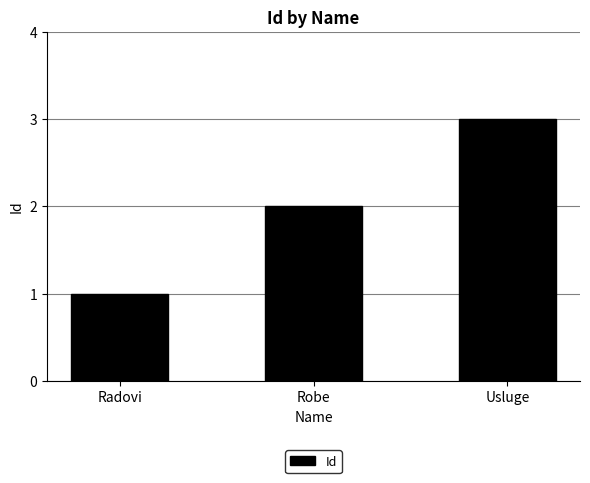

Which label corresponds to the largest value in the chart?

Usluge